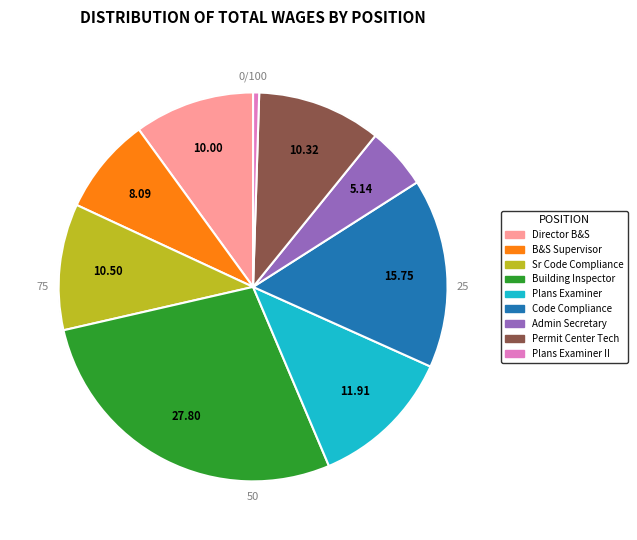

Between Administrative Secretary and Director Of Building And Safety, which is larger?

Director Of Building And Safety